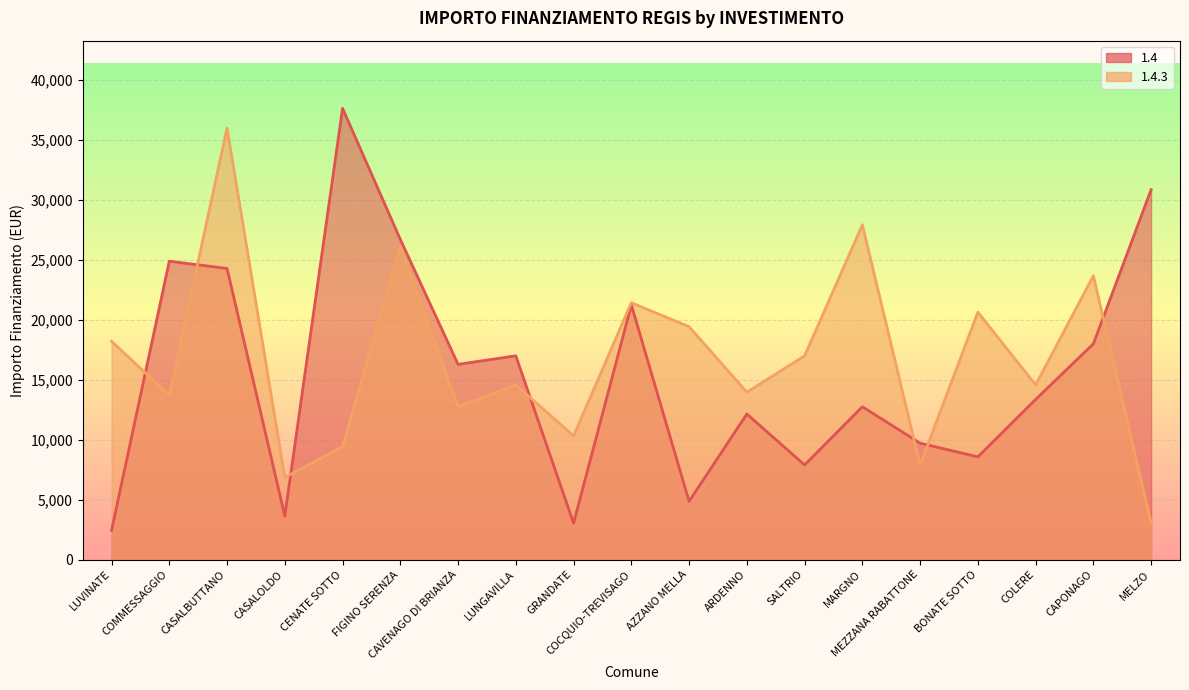

Where do 1.4.3 and 1.4 first cross each other?

LUVINATE and COMMESSAGGIO